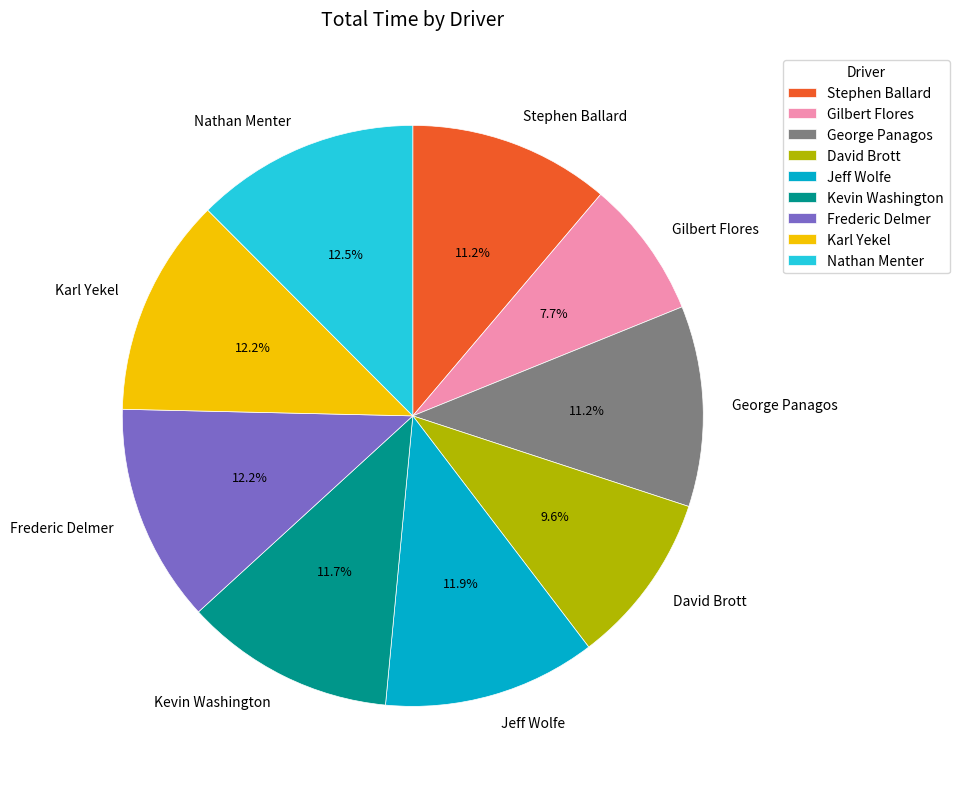

To the nearest percent, what percentage of the pie is Gilbert Flores?

8%